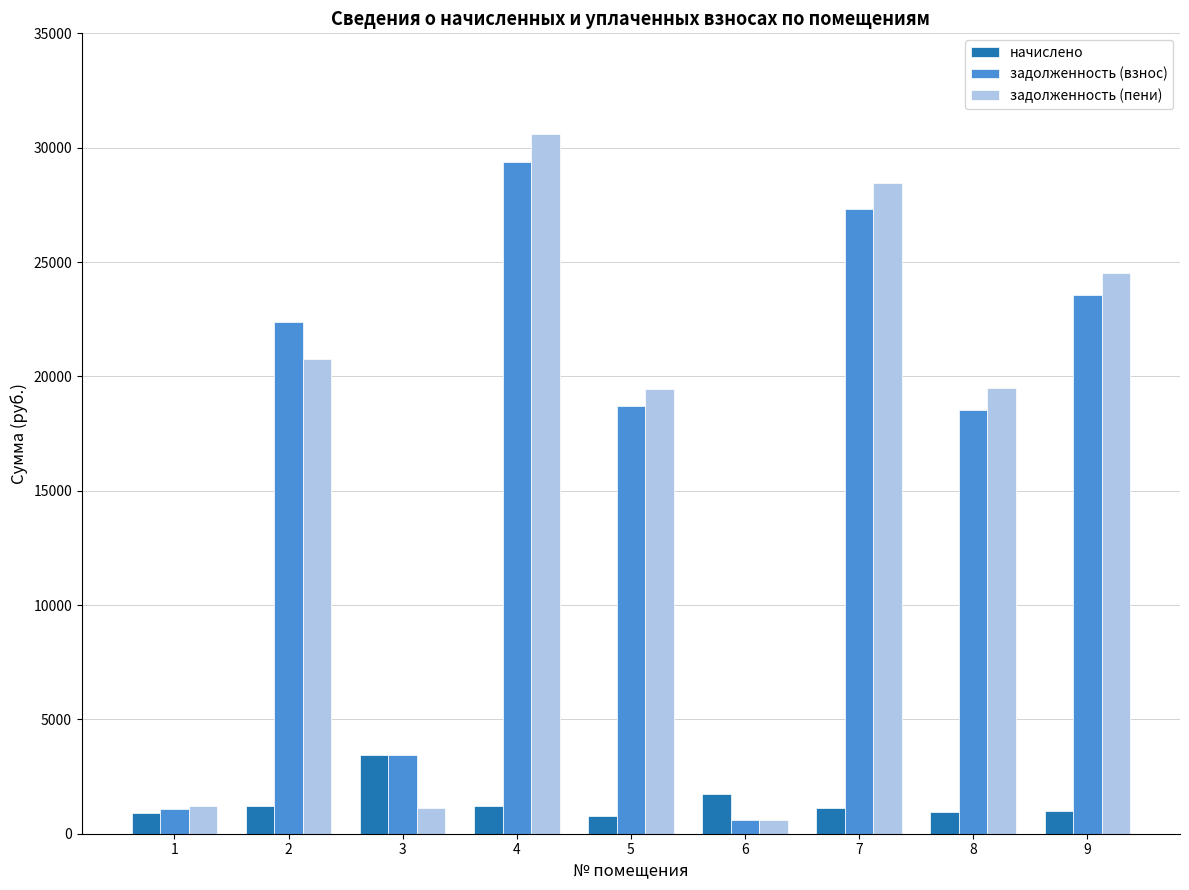

What are all the series names shown in the legend?

начислено, задолженность (взнос), задолженность (пени)